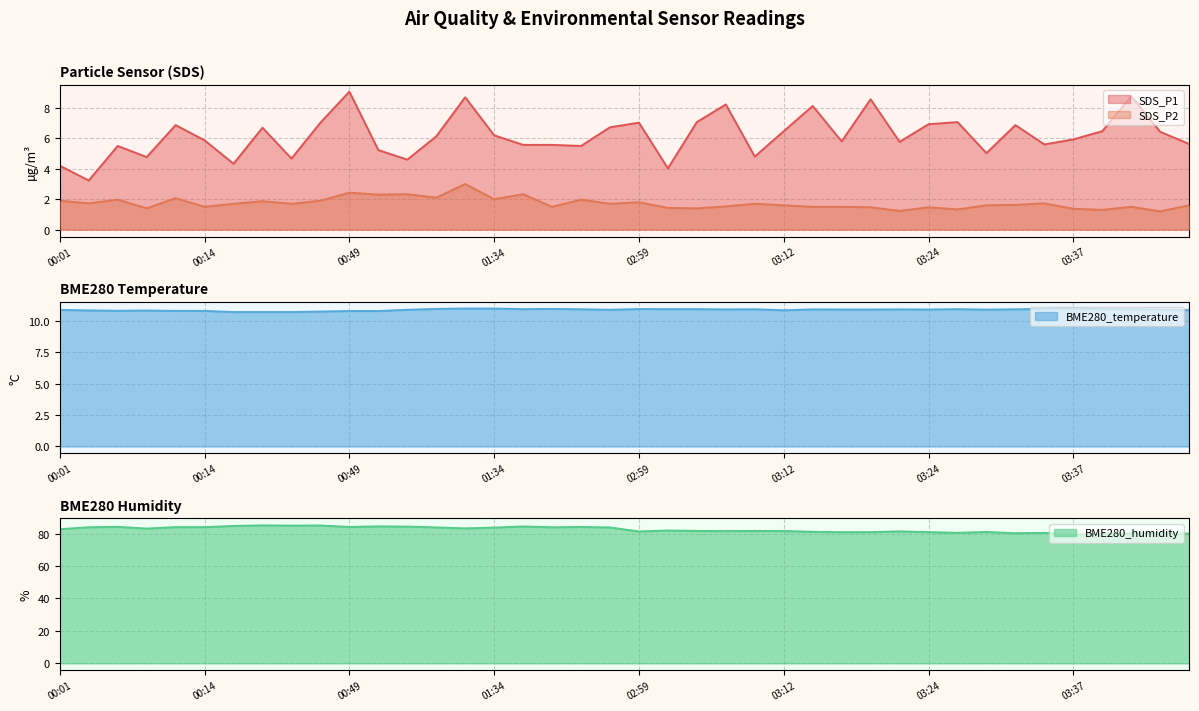

At which category does SDS_P2 reach its first local peak?

00:06